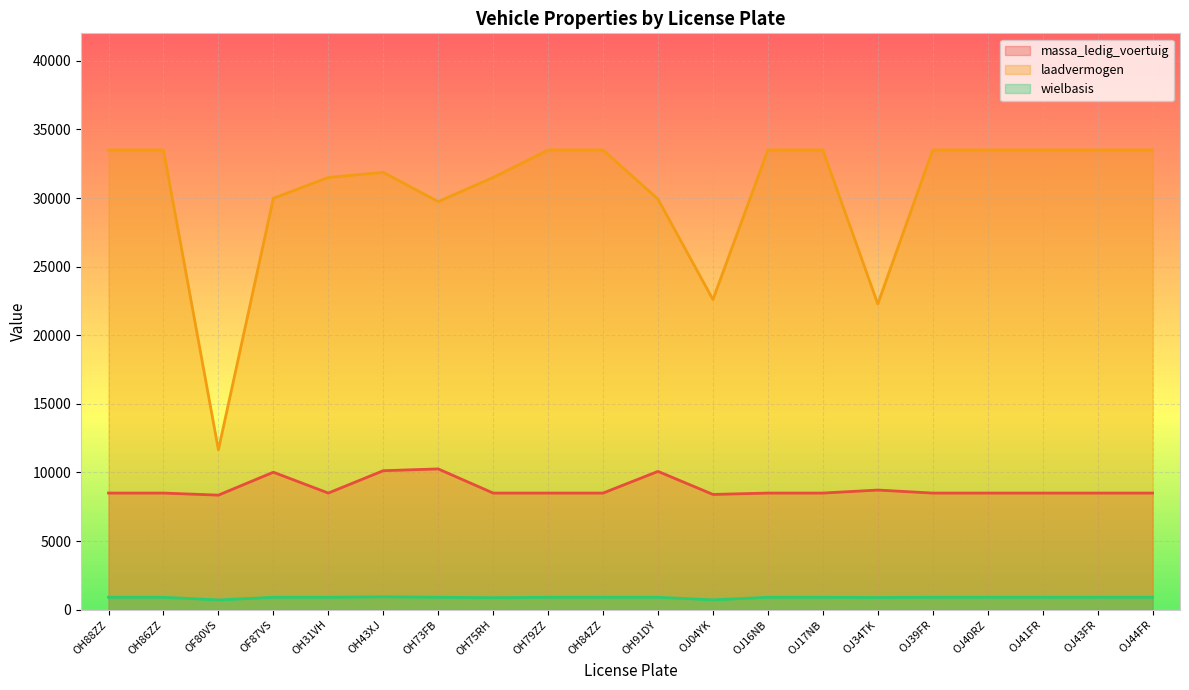

What position from the right is OH88ZZ?

20